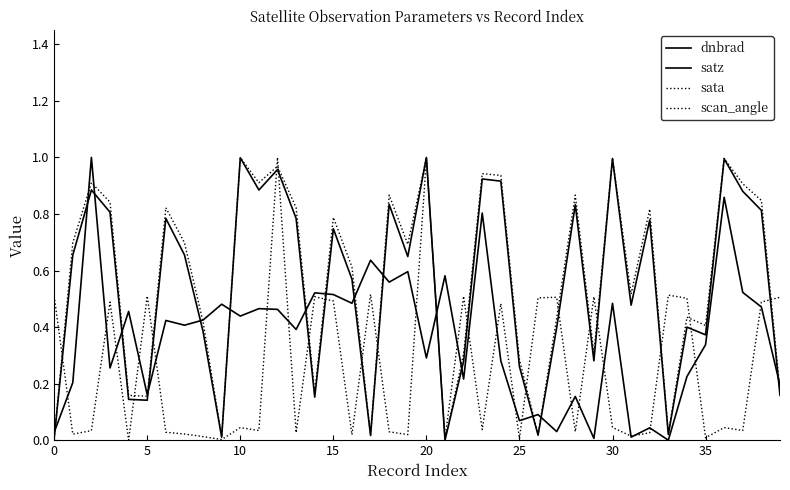

Does the chart display data point markers on the line(s)?

No